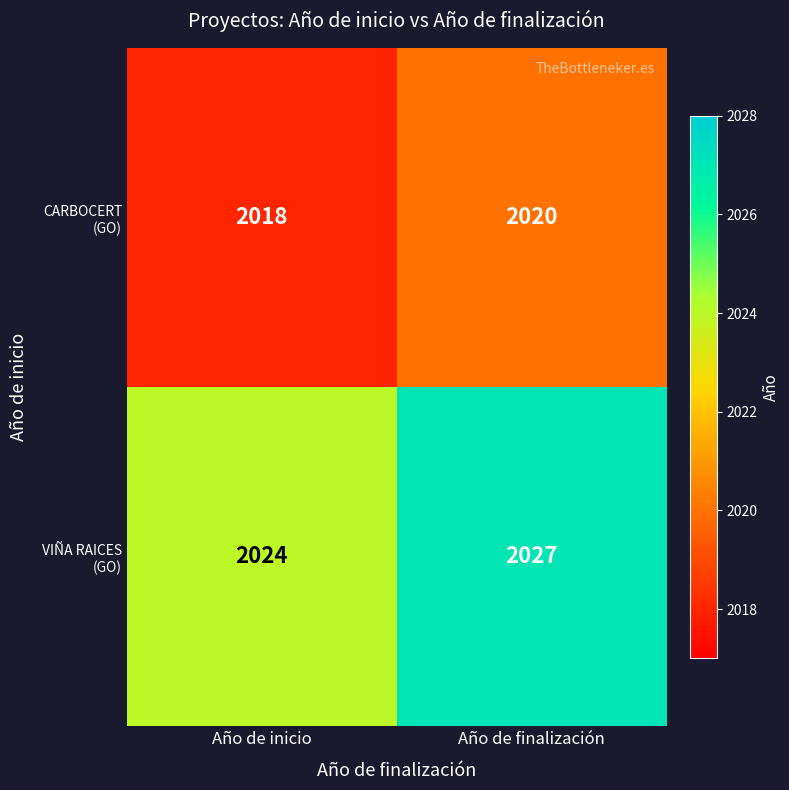

How many distinct data groups are displayed?

2